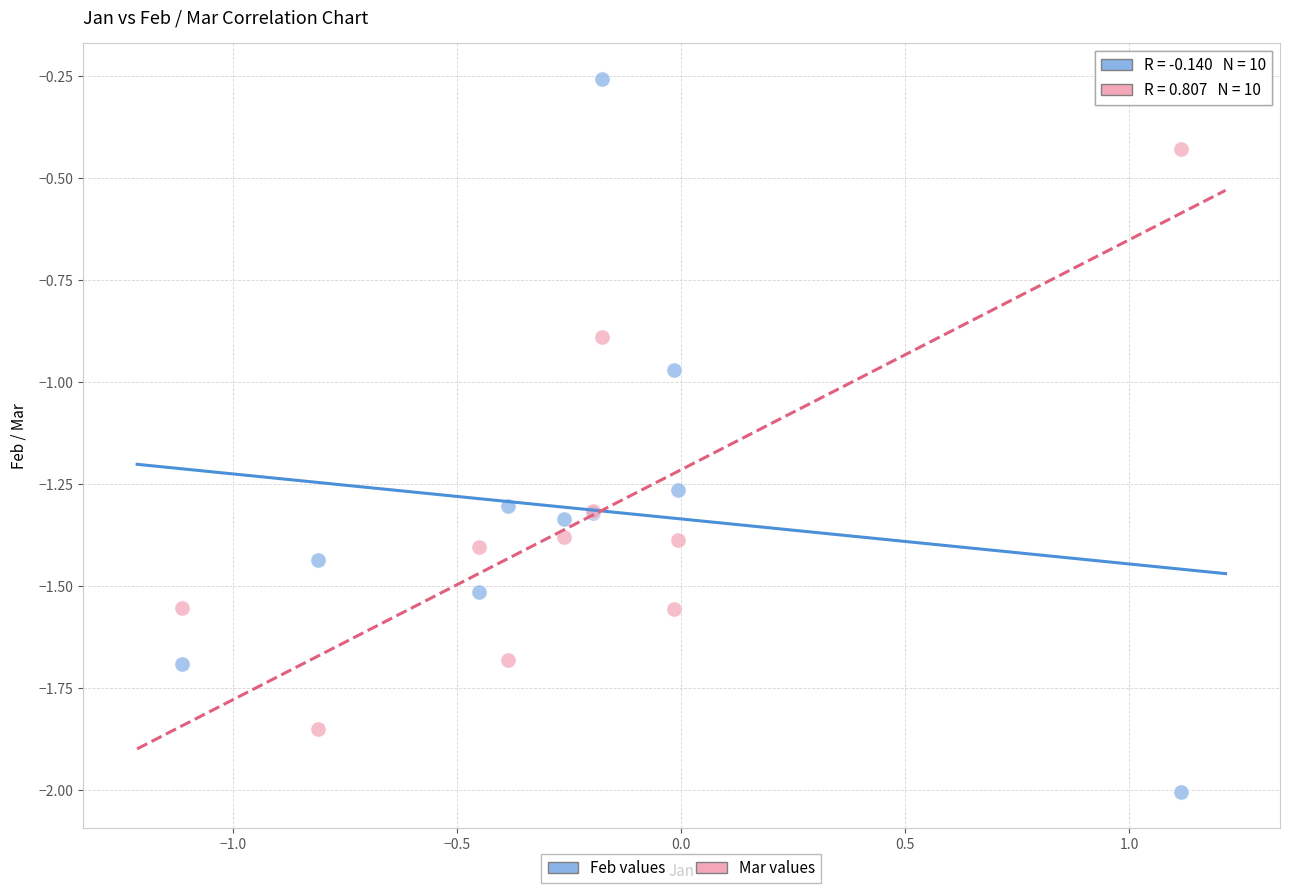

What are all the series names shown in the legend?

Feb values, Mar values